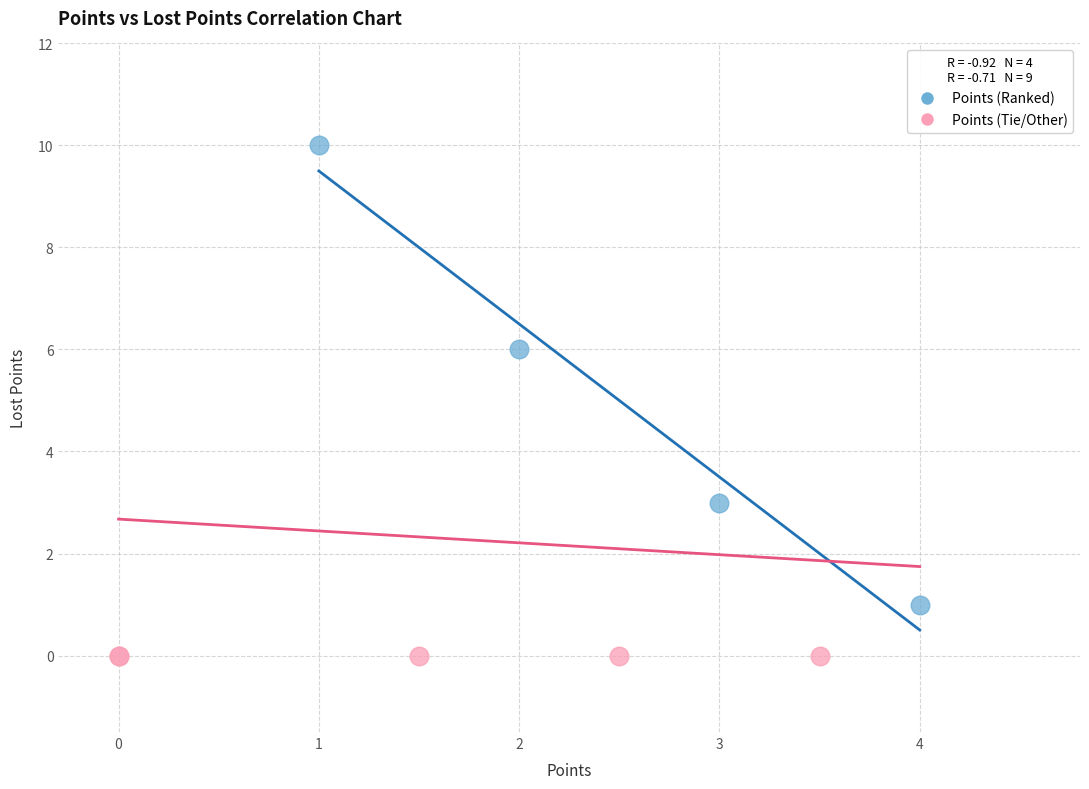

Which series contains the lowest Y value?

Points (Tie/Other)